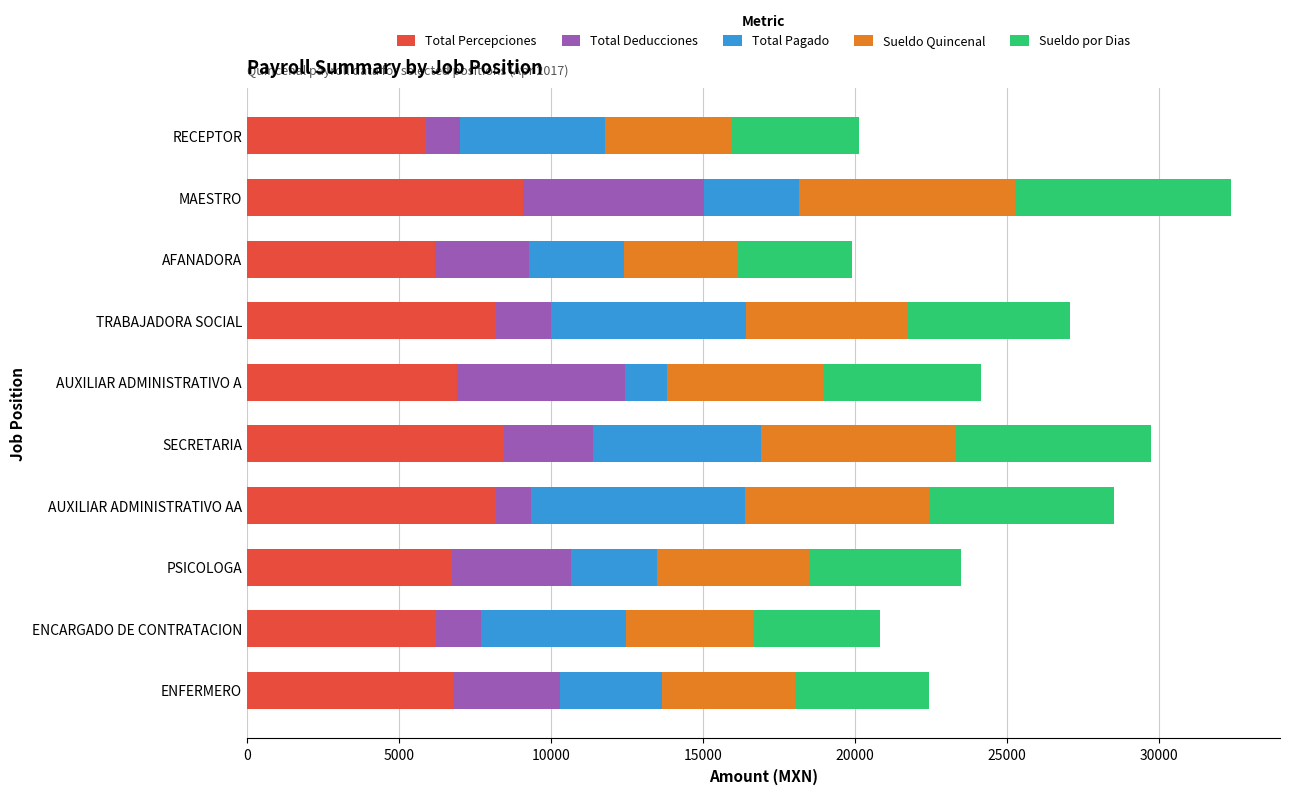

What are all the series names shown in the legend?

Total Percepciones, Total Deducciones, Total Pagado, Sueldo Quincenal, Sueldo por Dias